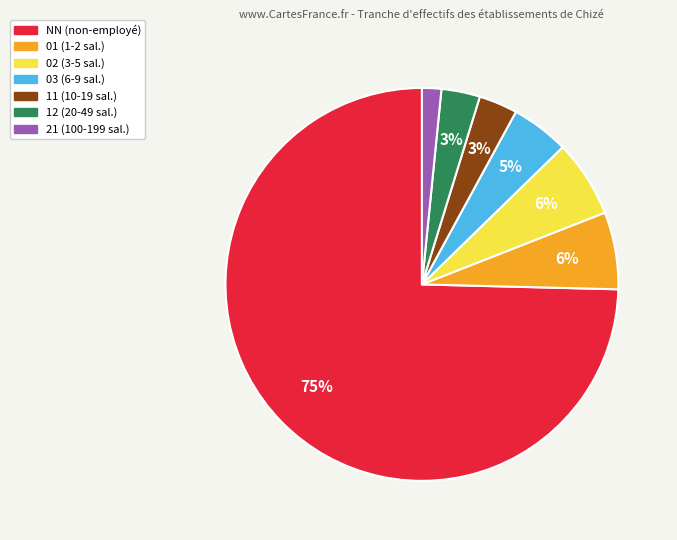

Which category accounts for the majority?

NN